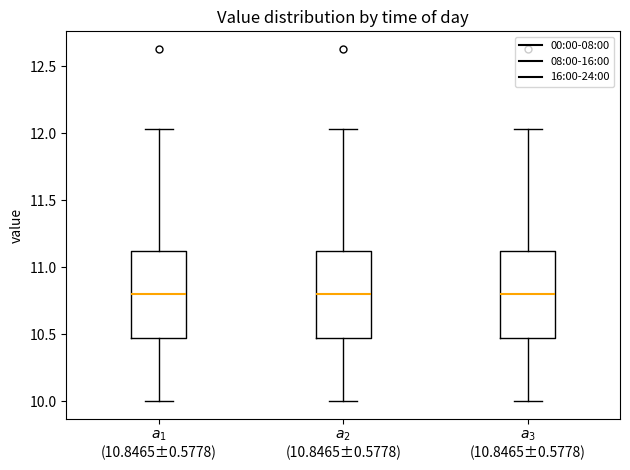

Reading left to right, read every box against the y-axis: the position of its median line, the range the box covers, and the ends of its whiskers. The values are not printed on the chart, so give them approximately, as read against the axis.

$a_{1}$ (10.8465±0.5778): median 10.80, box 10.50 to 11.15, whiskers 10.00 to 12.05
$a_{2}$ (10.8465±0.5778): median 10.80, box 10.50 to 11.15, whiskers 10.00 to 12.05
$a_{3}$ (10.8465±0.5778): median 10.80, box 10.50 to 11.15, whiskers 10.00 to 12.05